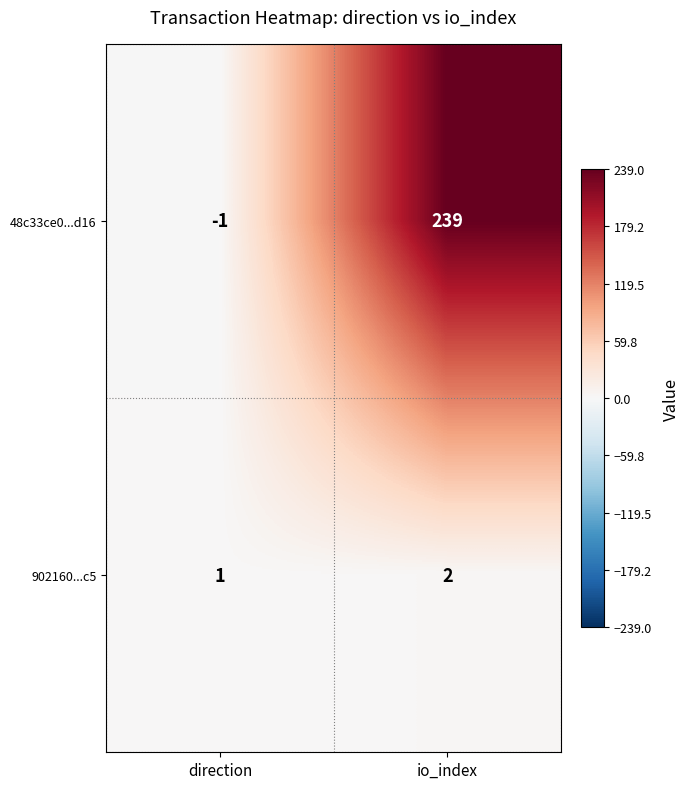

At how many categories does at least one series exceed 139?

1